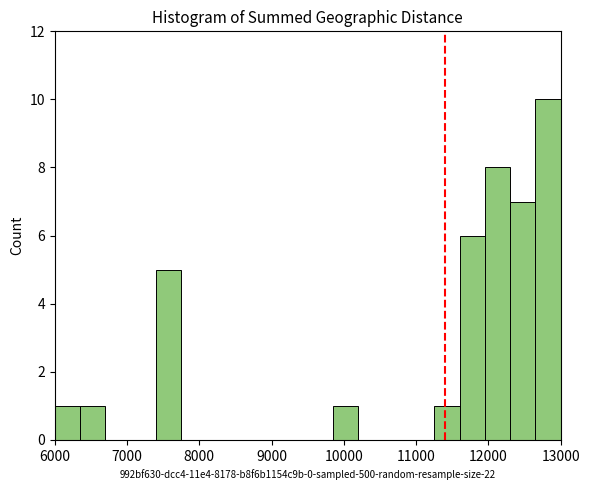

Around what value on the x-axis is the tallest bar? Give the approximate position of its centre, as read against the axis.

12800